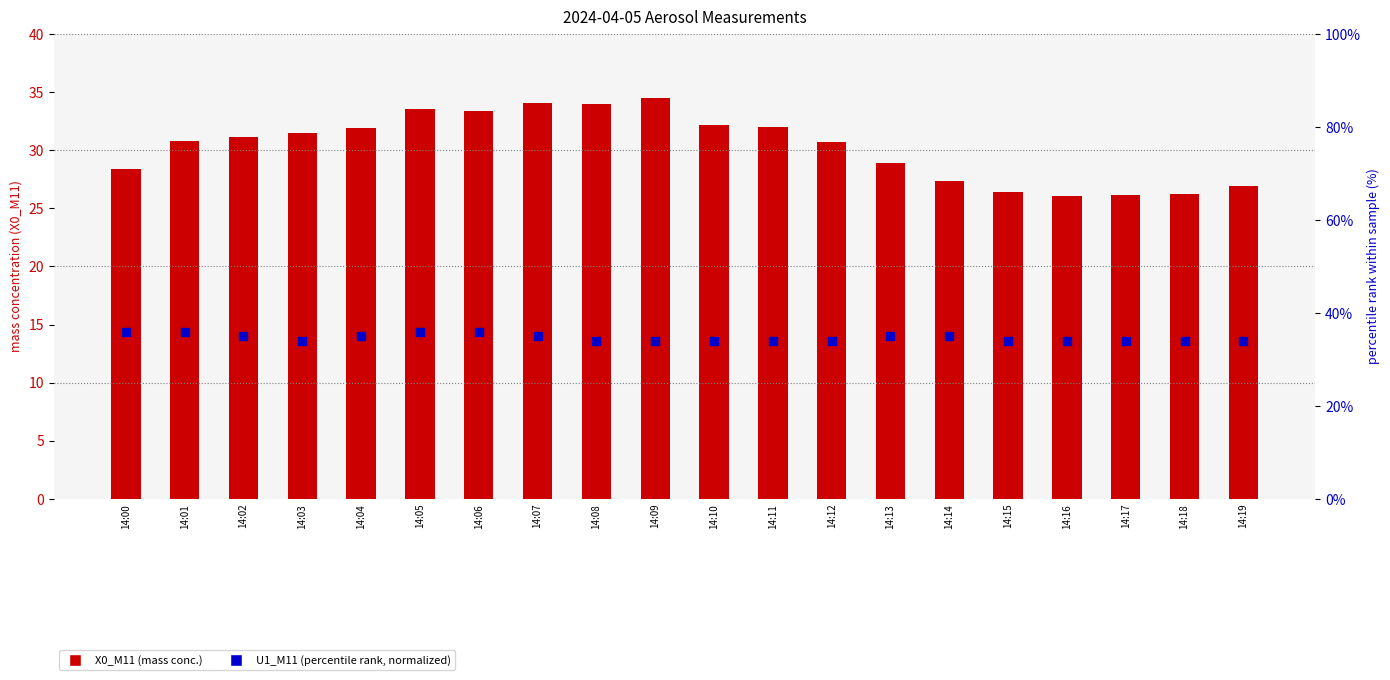

Which series has the widest spread of Y values?

X0_M11